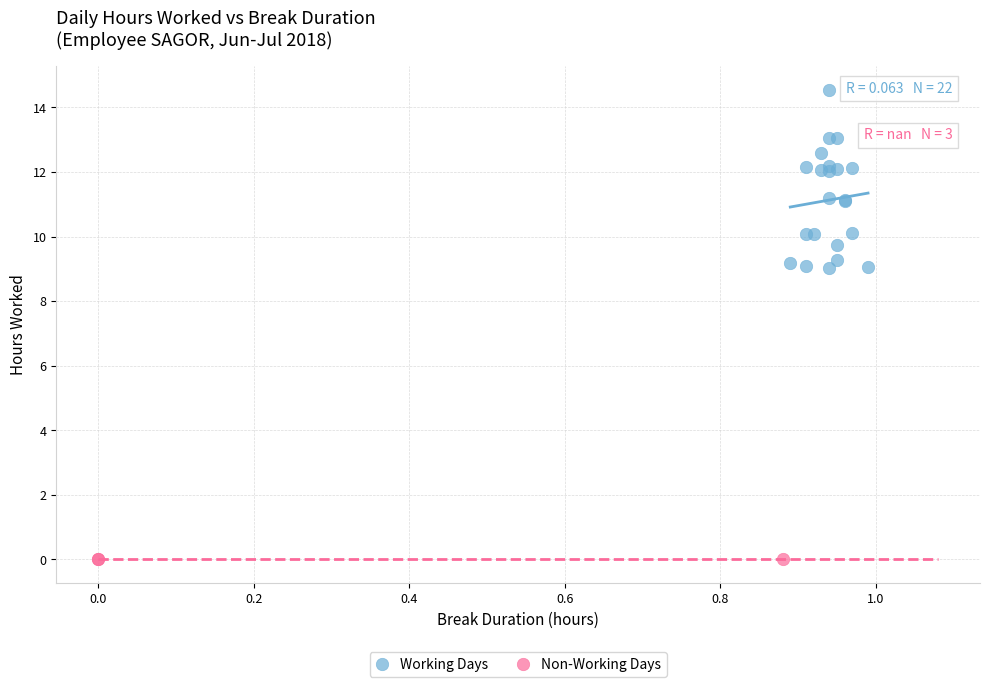

Which series reaches the maximum Y coordinate?

Working Days